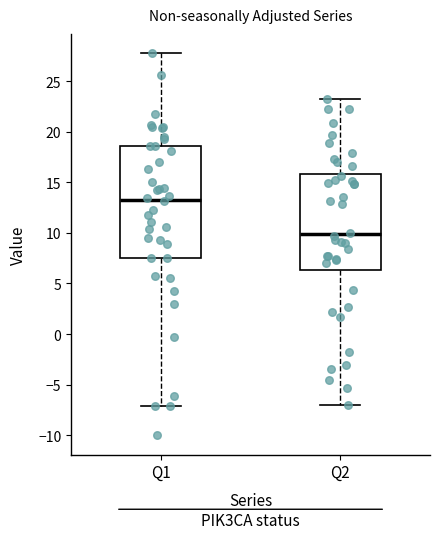

Reading left to right, transcribe this box plot: for each box, give where its median line is, the range the box spans, and where its two whiskers end, as read against the y-axis. The values are not printed on the chart, so give them approximately, as read against the axis.

Q1: median 13.5, box 7.5 to 18.5, whiskers -7.0 to 28.0
Q2: median 10.0, box 6.5 to 16.0, whiskers -7.0 to 23.0